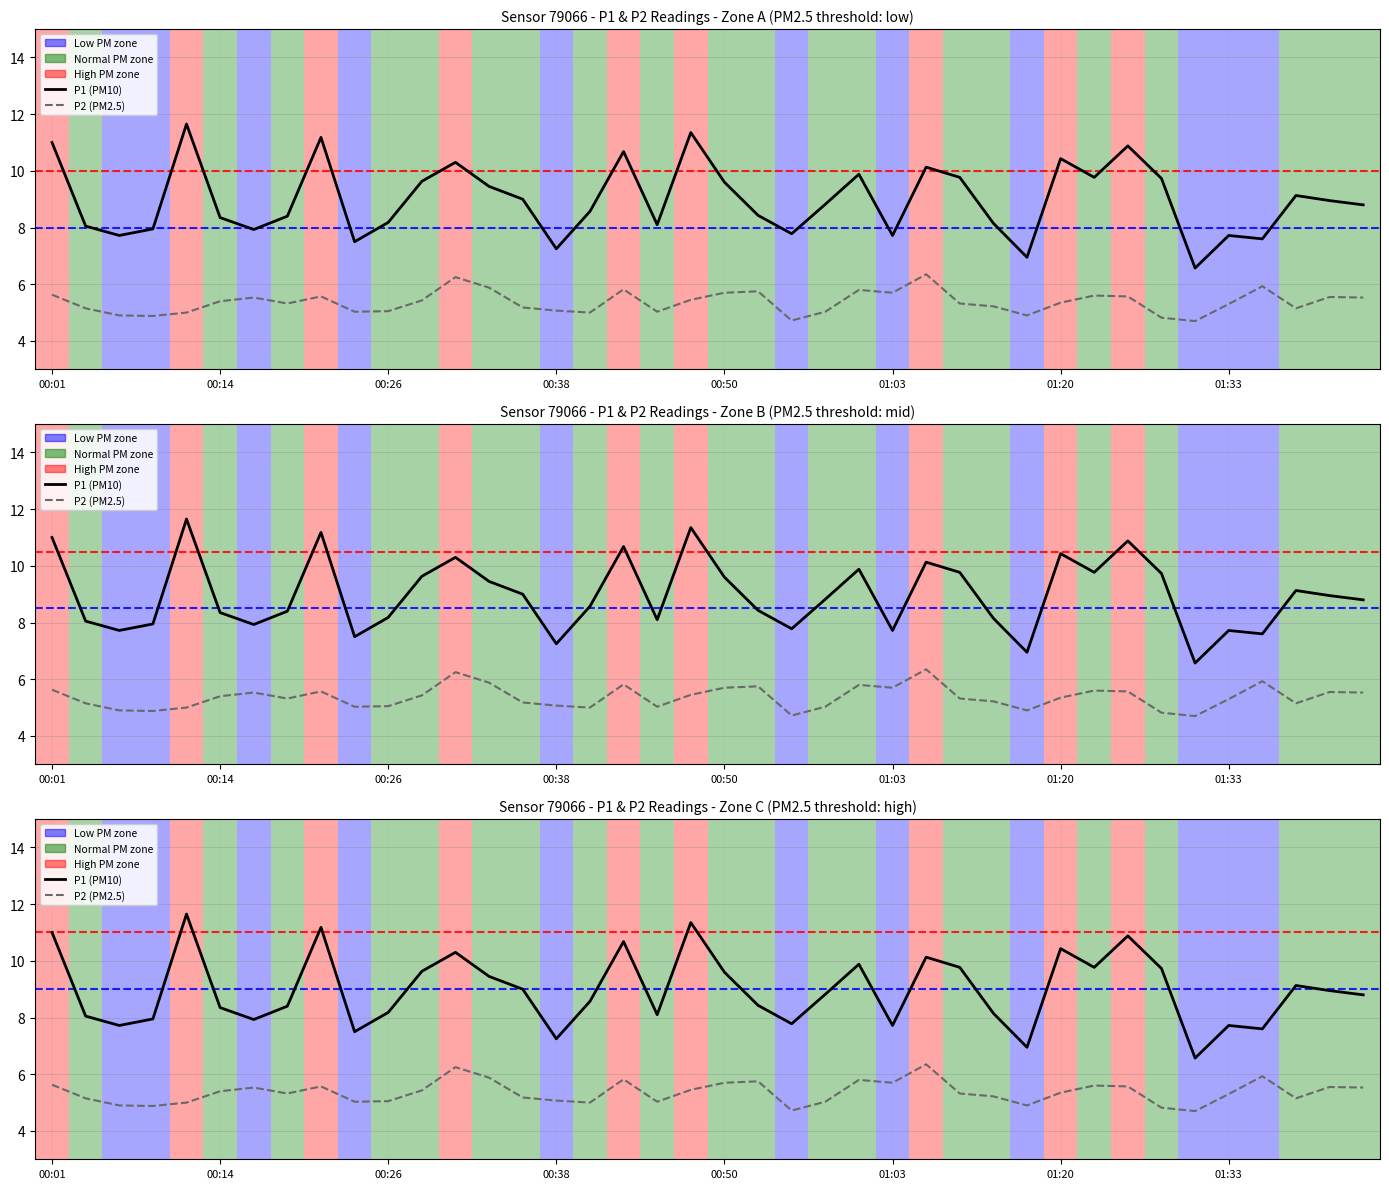

What is the label of the 19th point from the left?

18